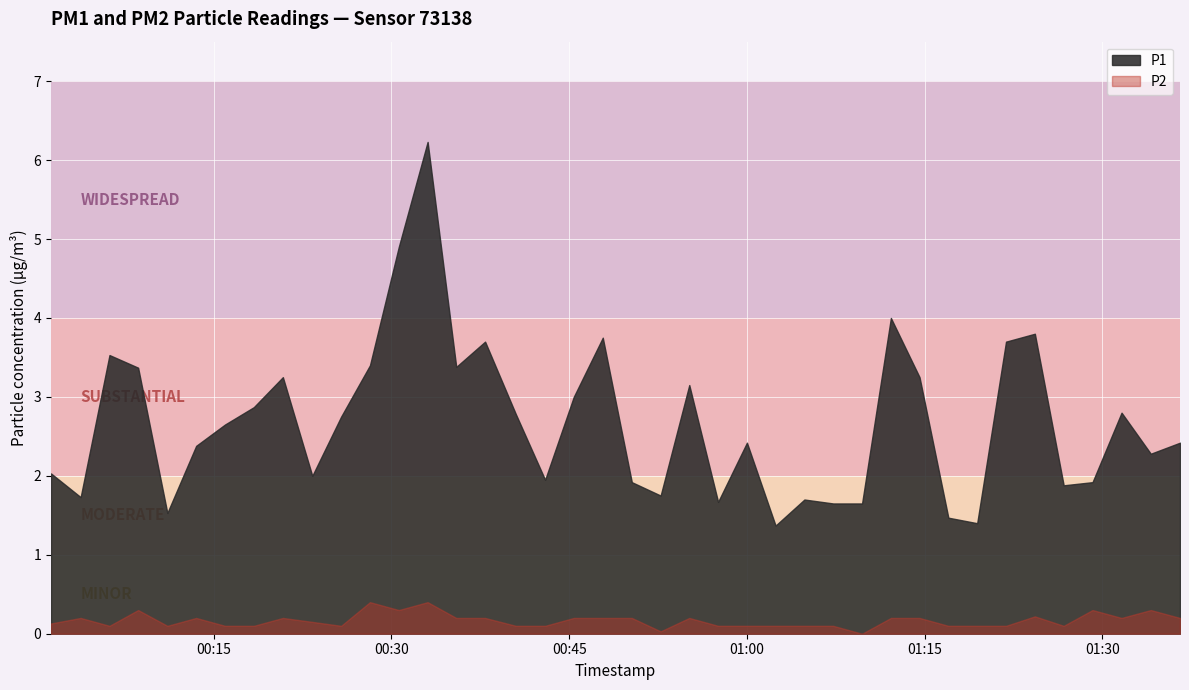

Which series has the largest total across all categories?

P1